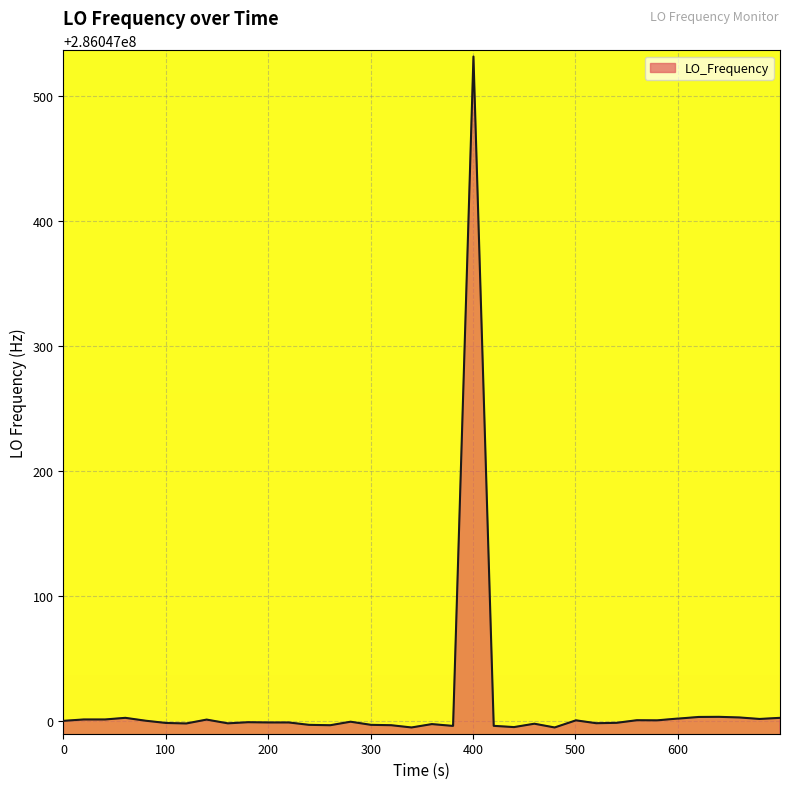

Count the number of categories in the chart.

40